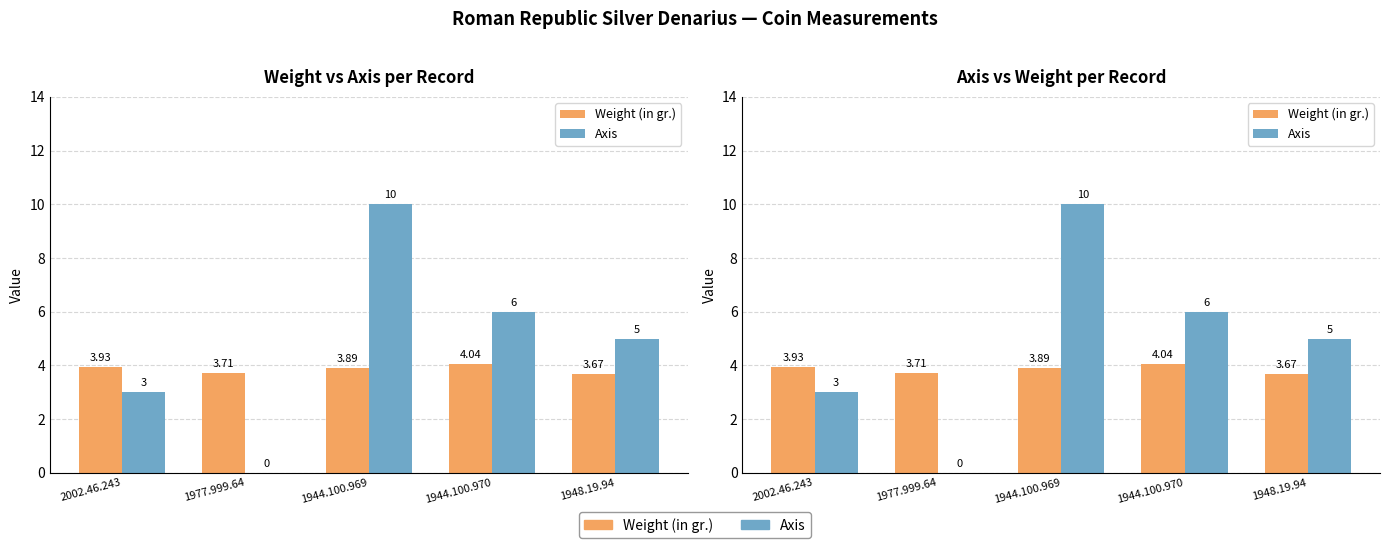

What is the sum of all Axis values?

24.0